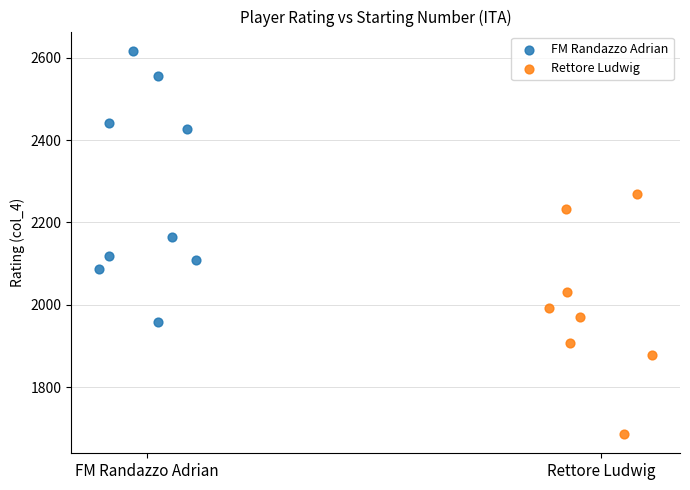

Which series reaches the maximum Y coordinate?

FM Randazzo Adrian